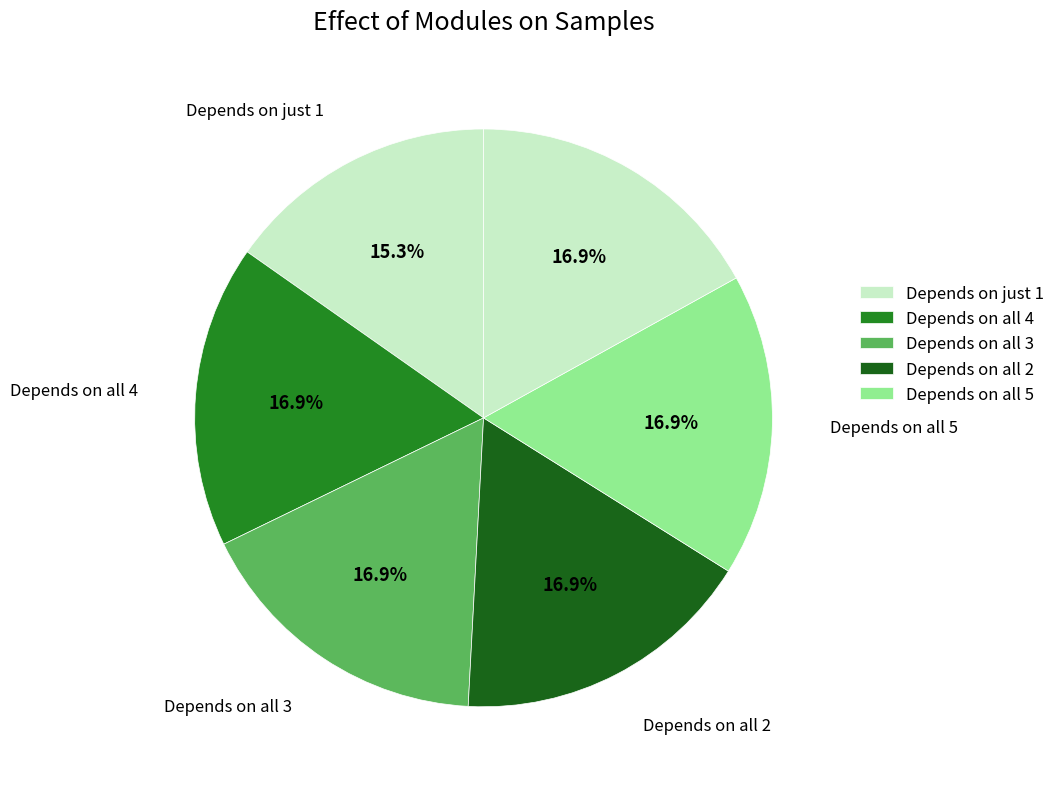

Count the number of slices in the pie.

6